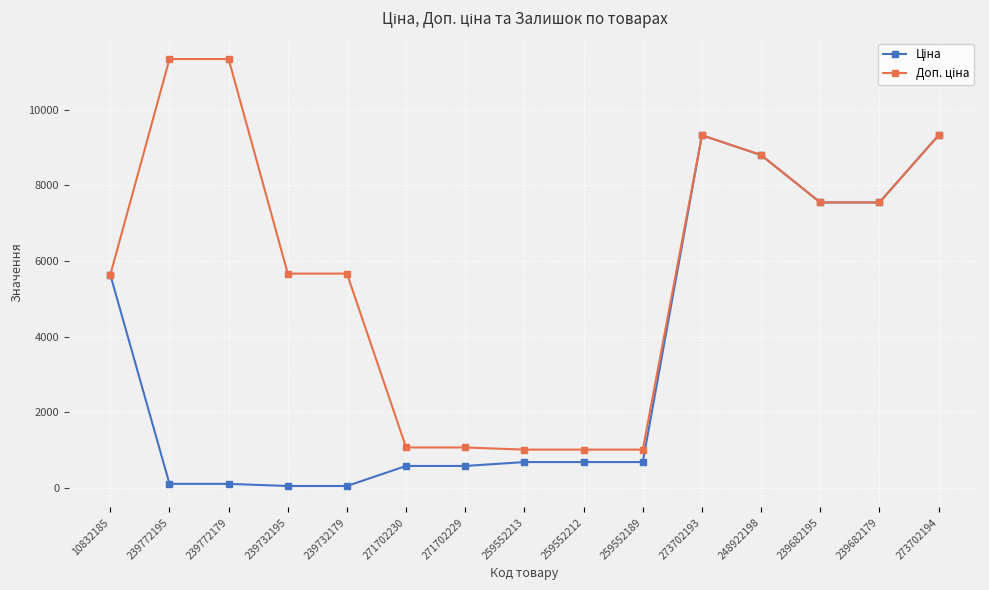

What is the total value across all series at 239682179?

15091.8